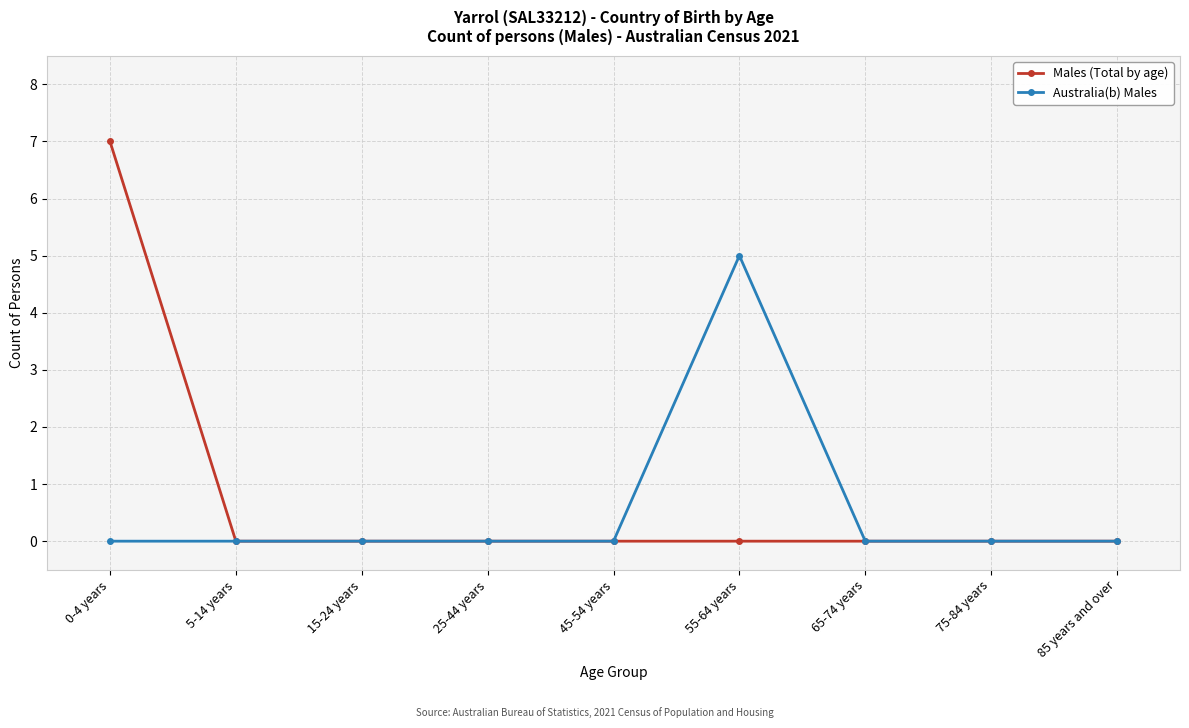

What is the sum of all Males (Total by age) values?

7